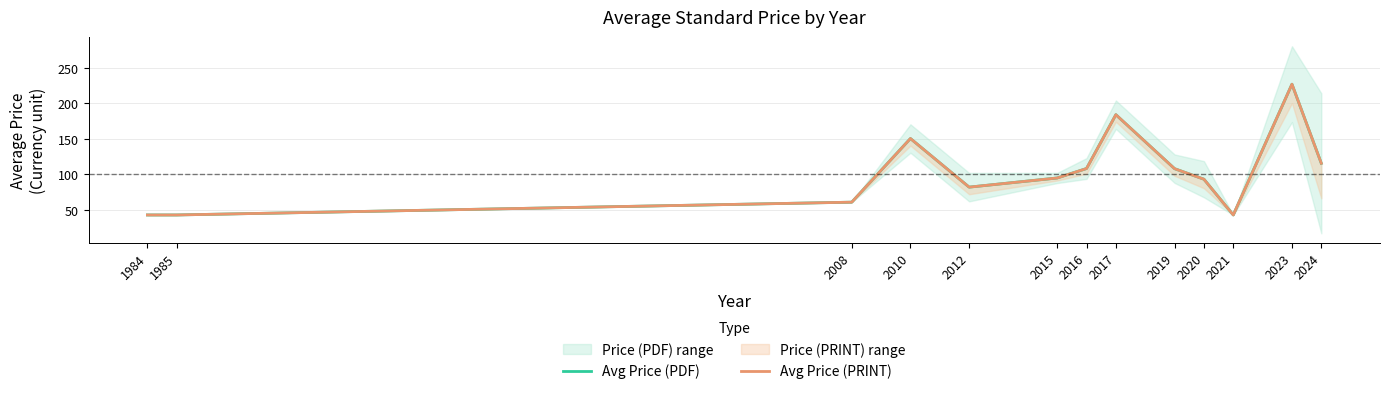

The Avg Price (PRINT) series shows 53.7 at 2015. True or false?

False